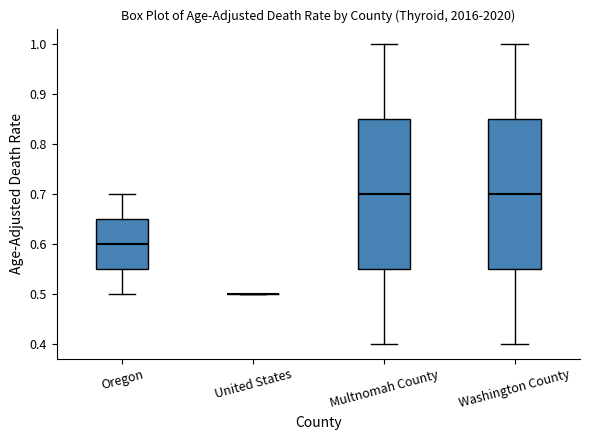

Reading left to right, read every box against the y-axis: the position of its median line, the range the box covers, and the ends of its whiskers. The values are not printed on the chart, so give them approximately, as read against the axis.

Oregon: median 0.60, box 0.55 to 0.65, whiskers 0.50 to 0.70
United States: box collapsed to a line at 0.50, whiskers 0.50 to 0.50
Multnomah County: median 0.70, box 0.55 to 0.85, whiskers 0.40 to 1.00
Washington County: median 0.70, box 0.55 to 0.85, whiskers 0.40 to 1.00